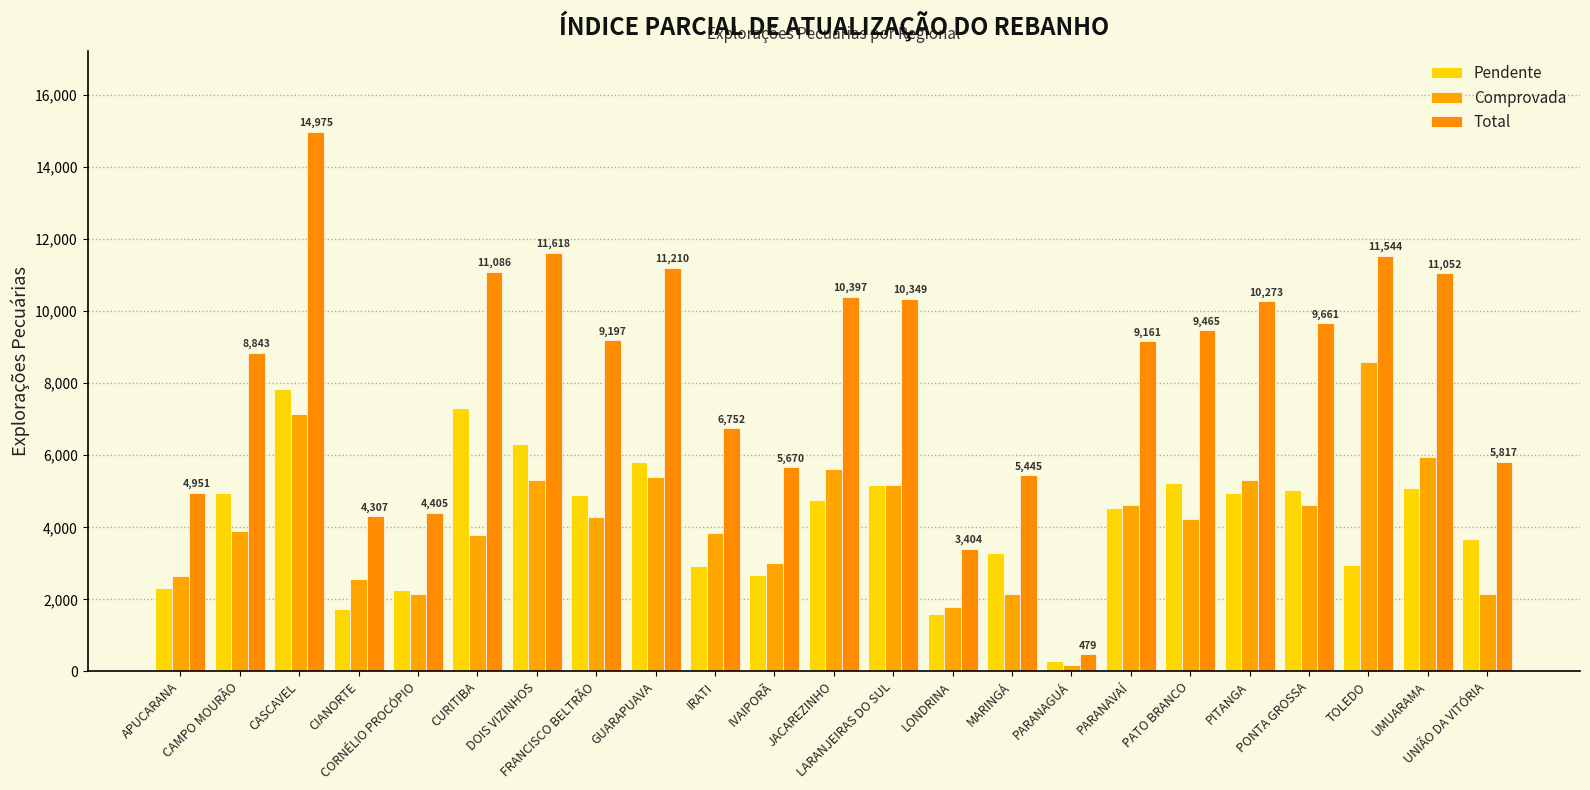

How many distinct data groups are displayed?

3